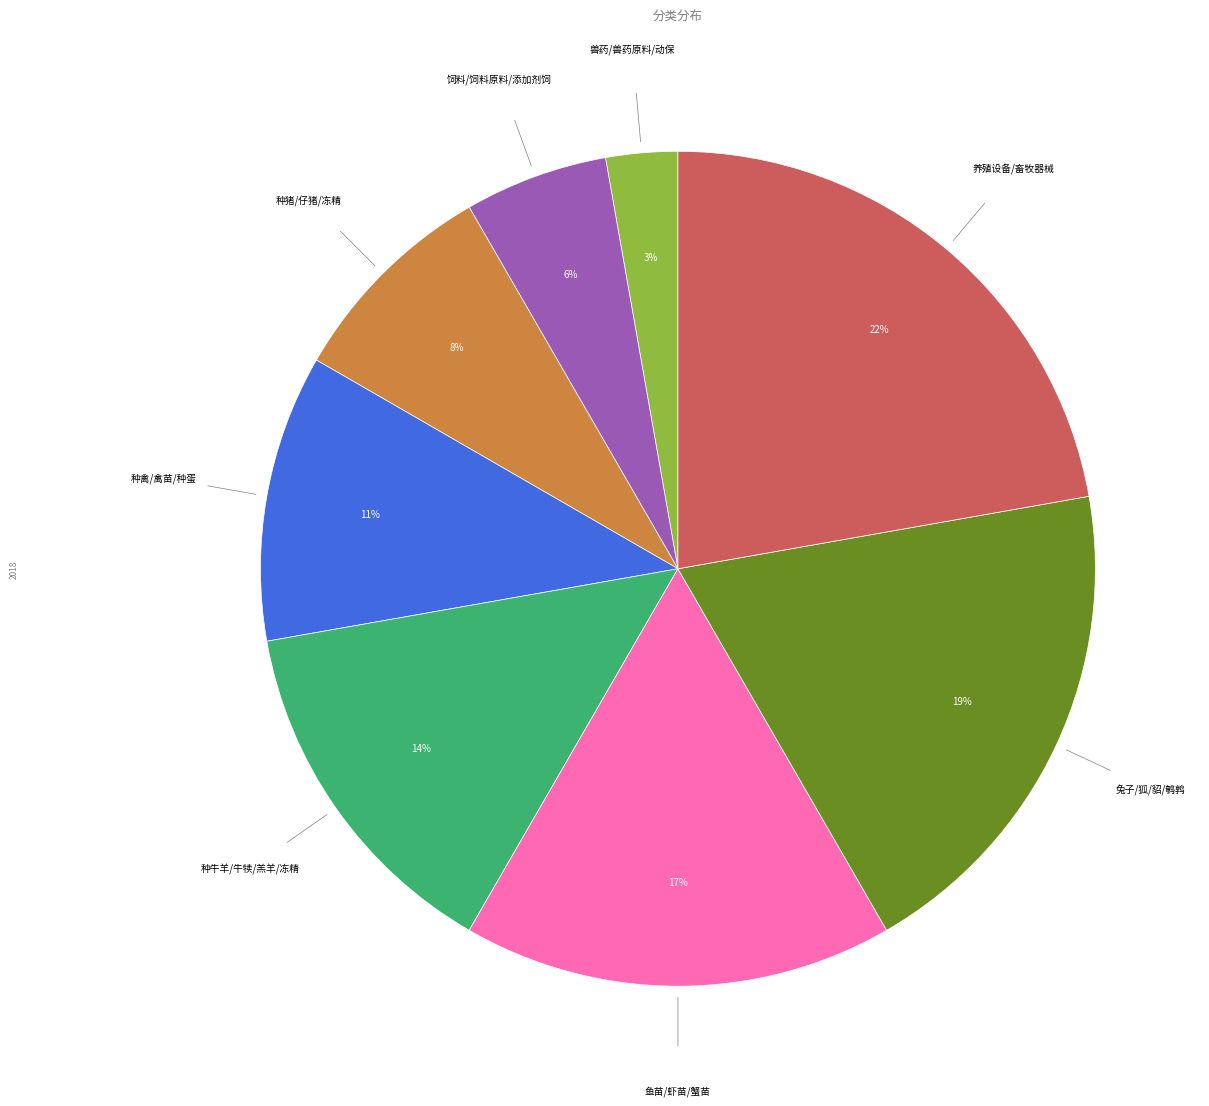

Do 兽药/兽药原料/动保 and 饲料/饲料原料/添加剂饲 together represent more than half of the pie?

No